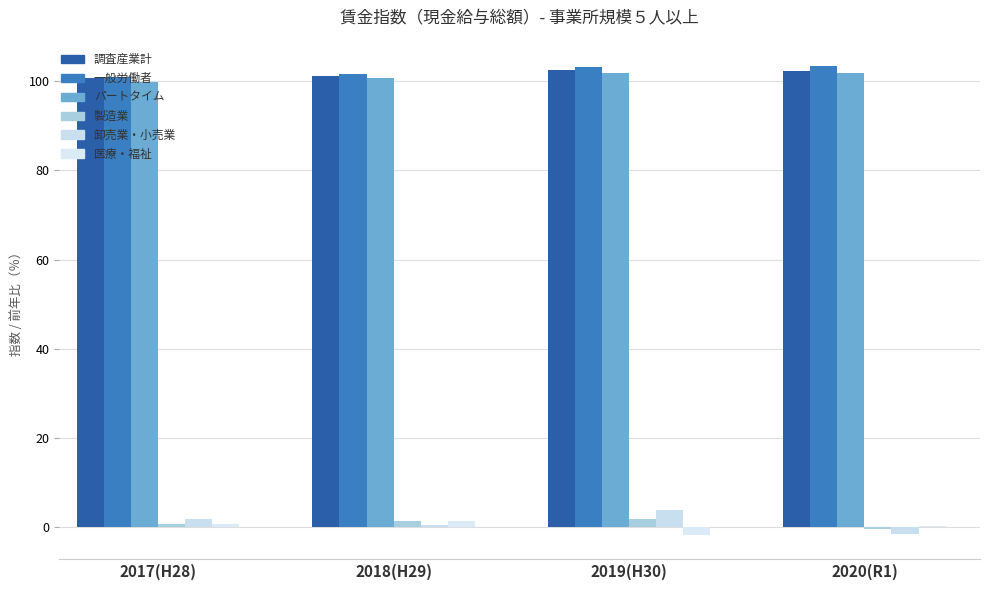

True or false: 医療・福祉 has a value of 0.8 at 2017(H28).

True